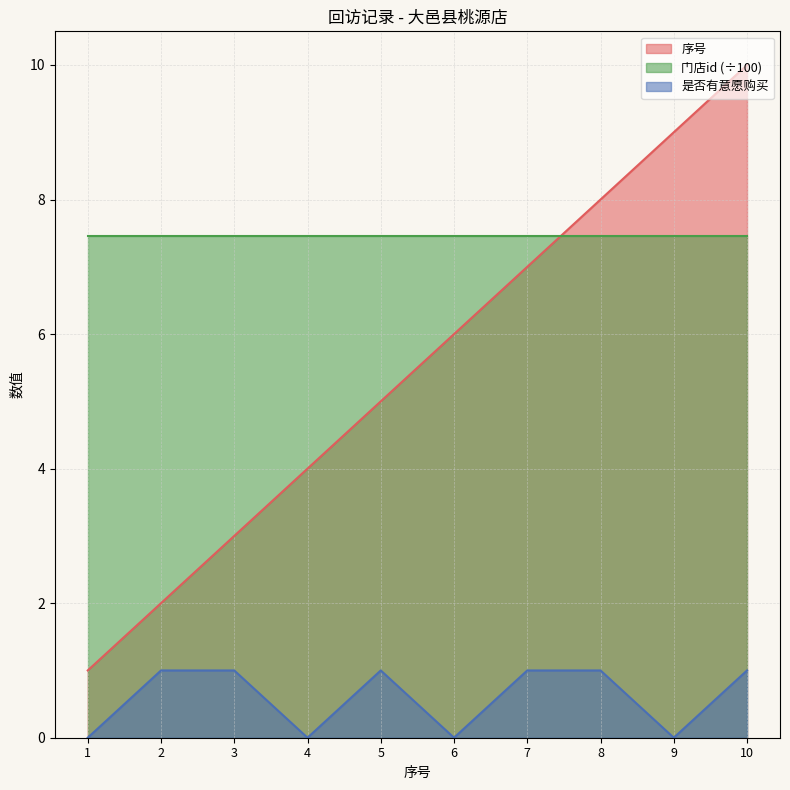

What is the total value across all series at 8?

16.5